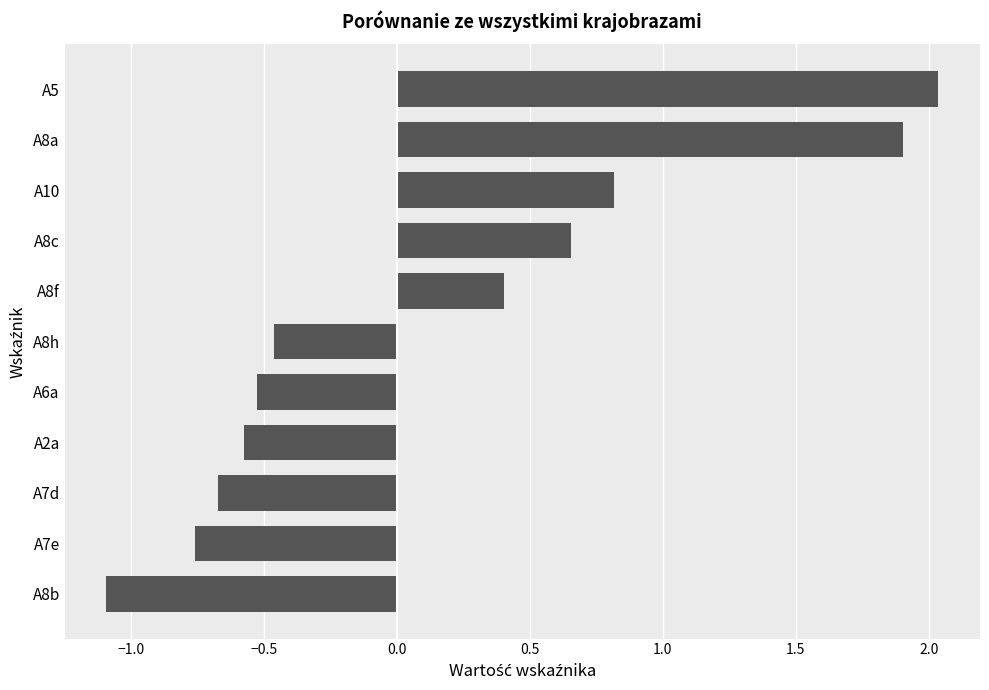

Are the bars grouped side by side (vs. stacked)?

No